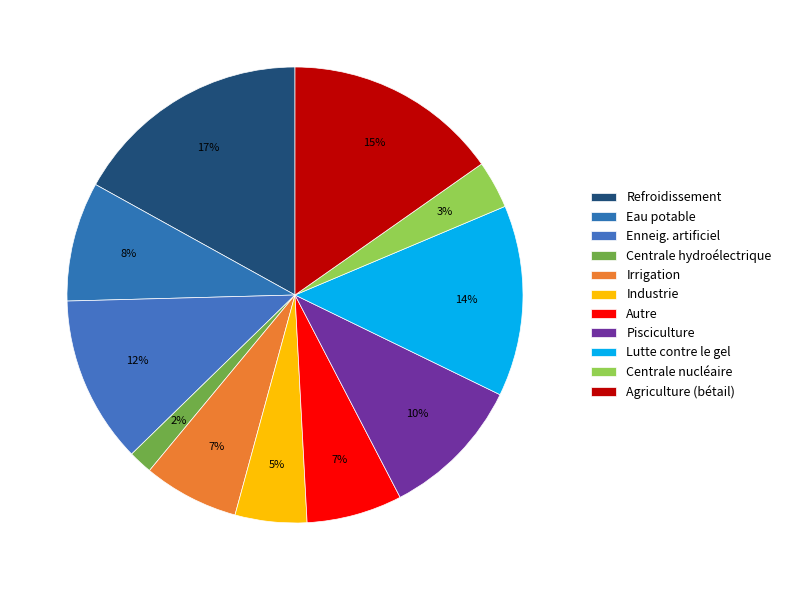

To the nearest percent, what portion does Lutte contre le gel represent?

14%